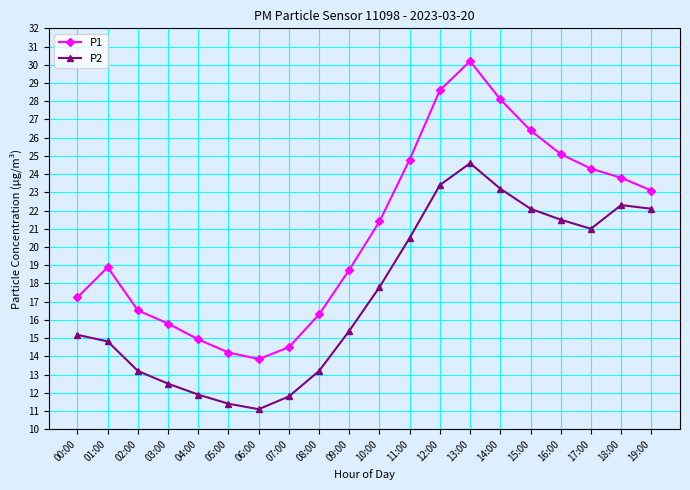

What is the value of the P2 point at the 5th from the left?

11.9